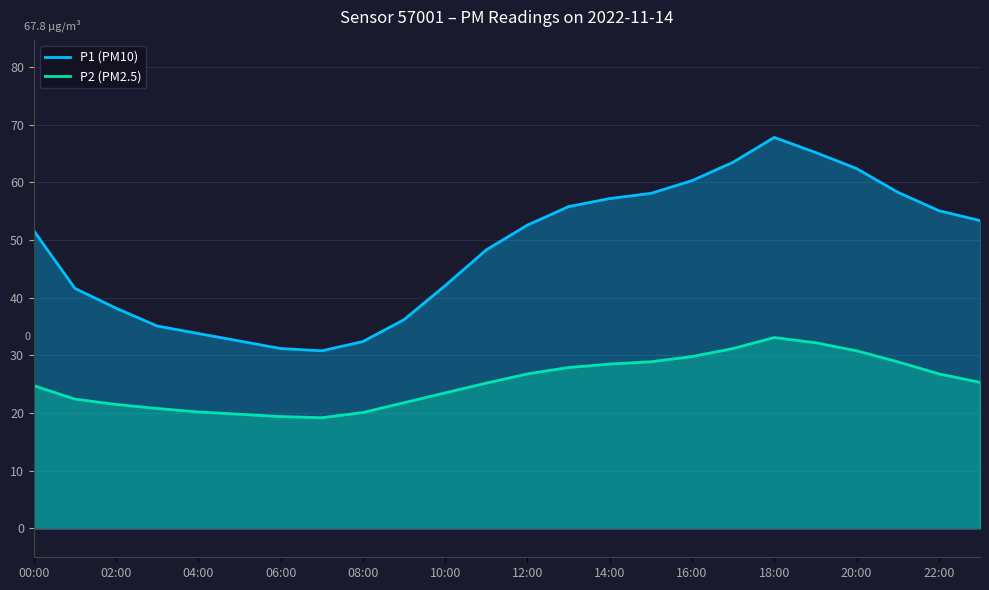

List the series in order of their overall mean, lowest first.

P2 (PM2.5), P1 (PM10)